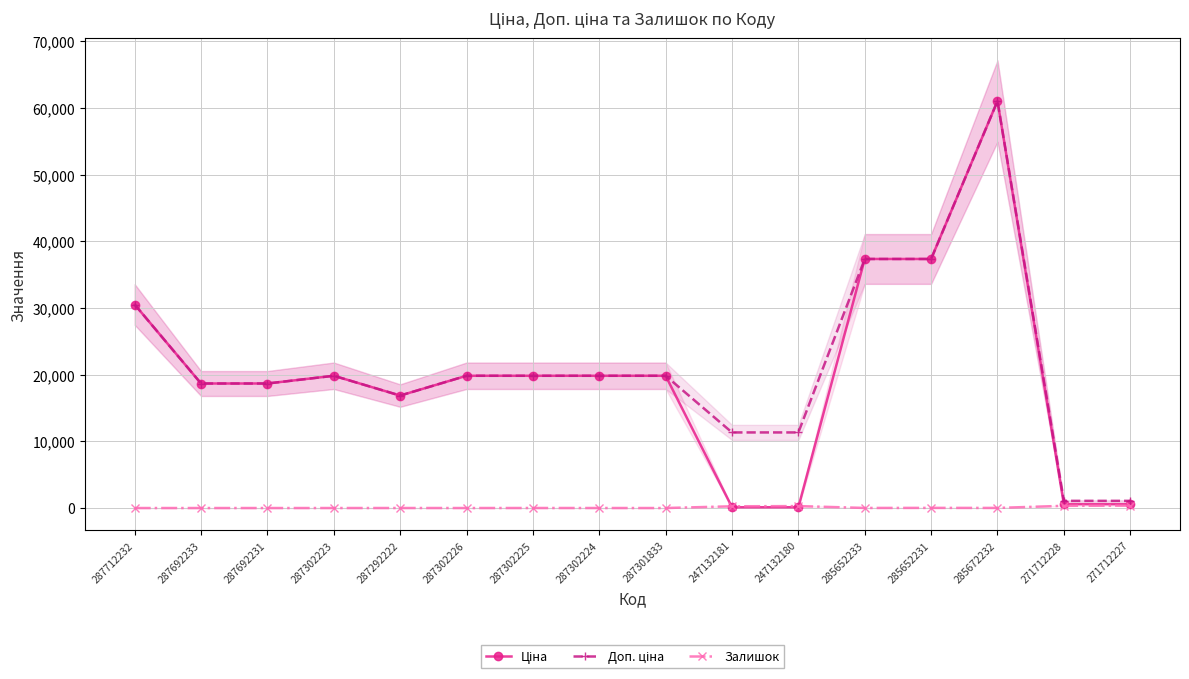

What are all the series names shown in the legend?

Ціна, Доп. ціна, Залишок